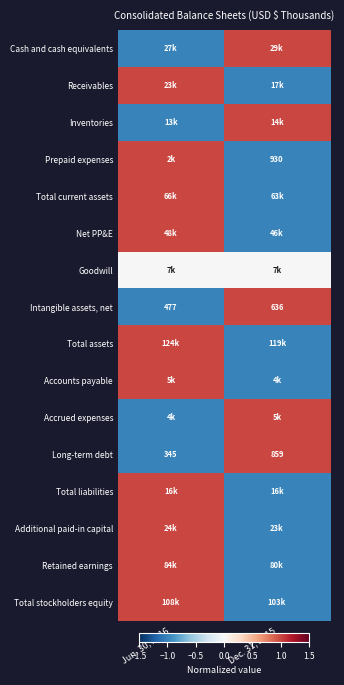

True or false: Intangible assets, net has a value of 271 at Jun. 30, 2016.

False